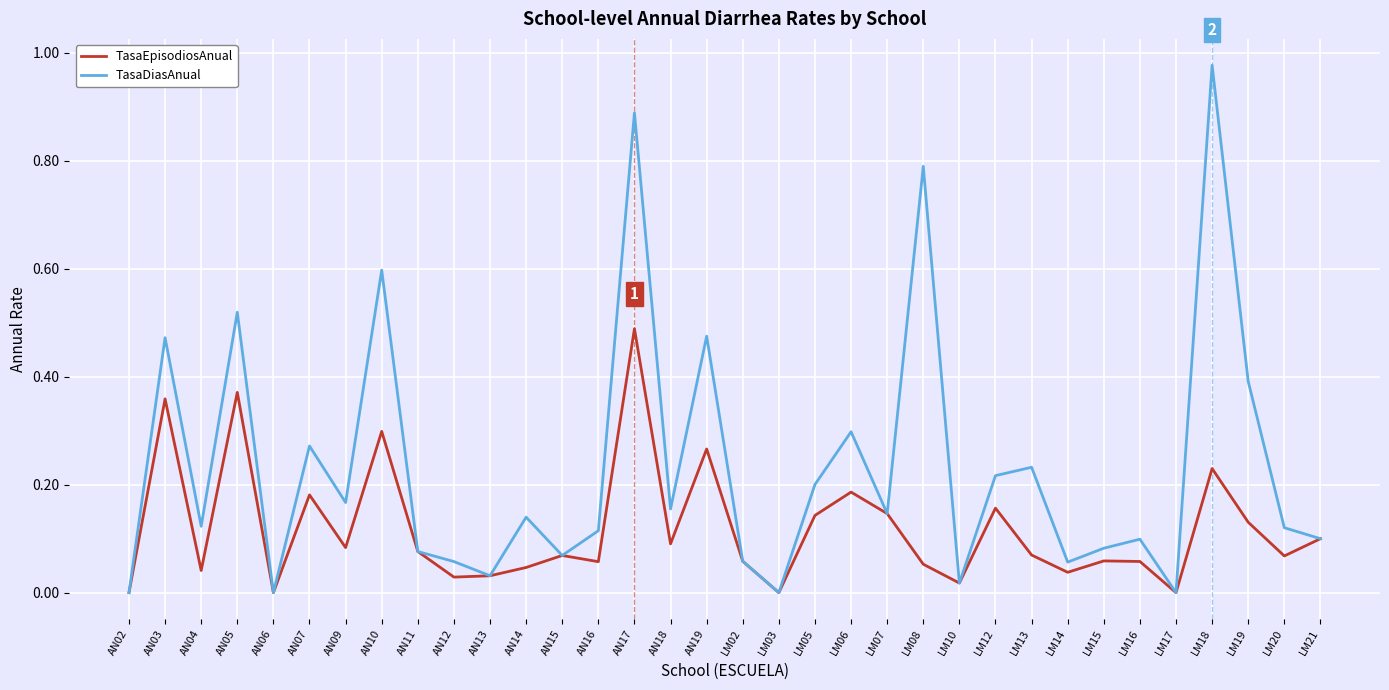

Which category has the highest value in the TasaDiasAnual series?

LM18